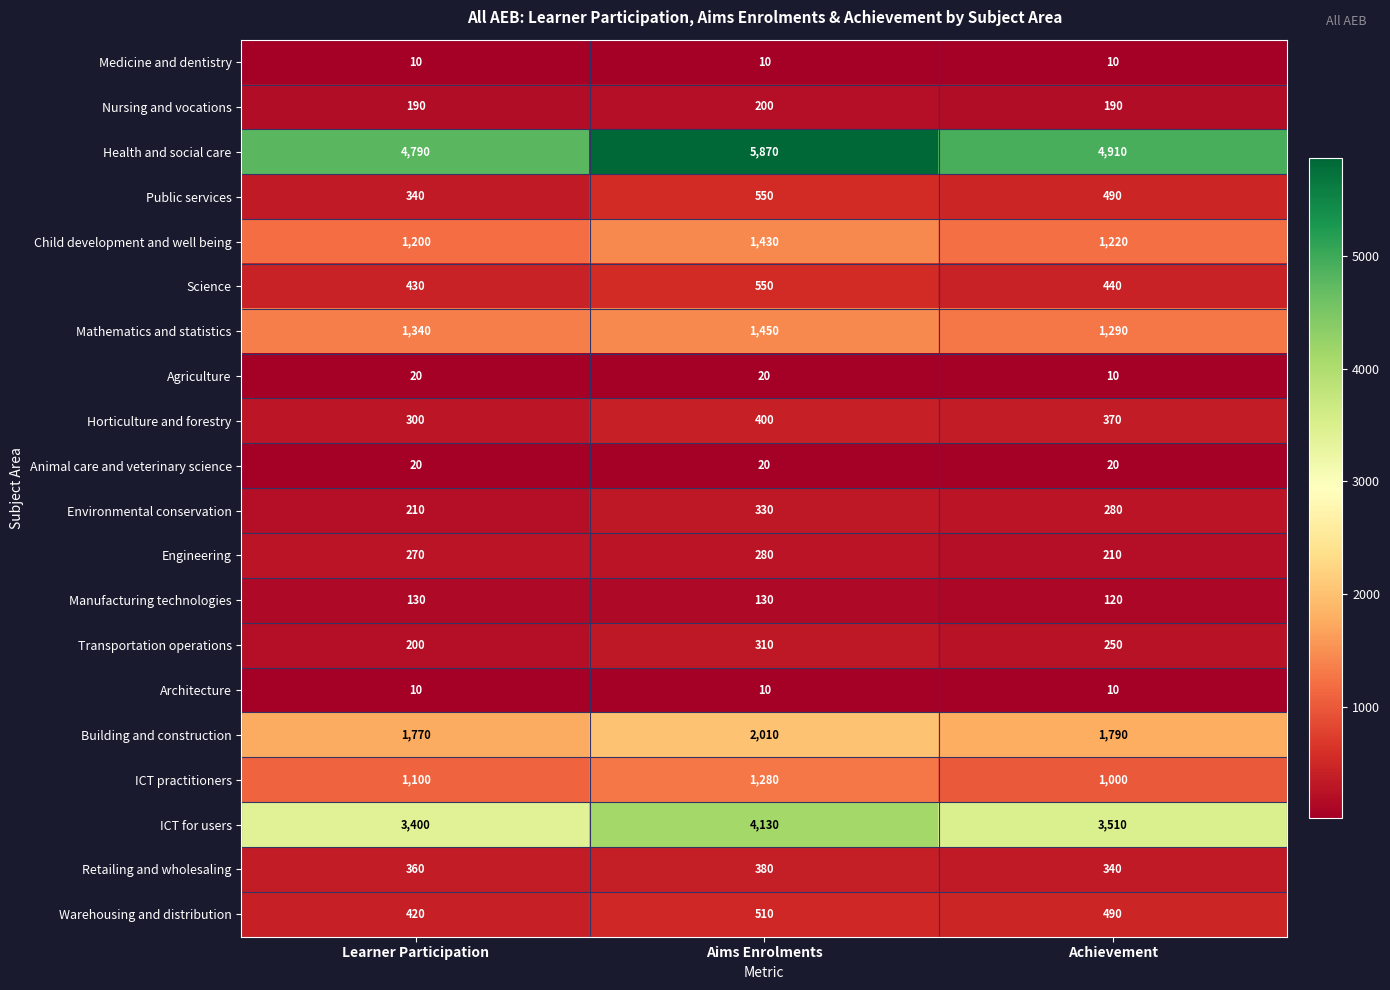

Which series changed the most between Aims Enrolments and Achievement?

Health and social care